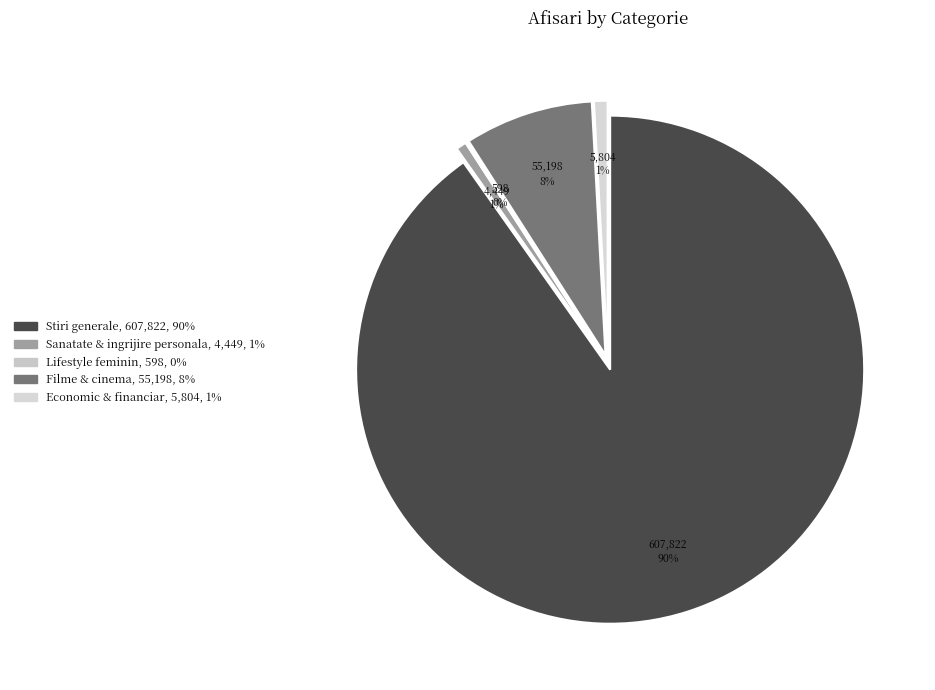

What percentage do Filme & cinema and Stiri generale together represent?

98.4%